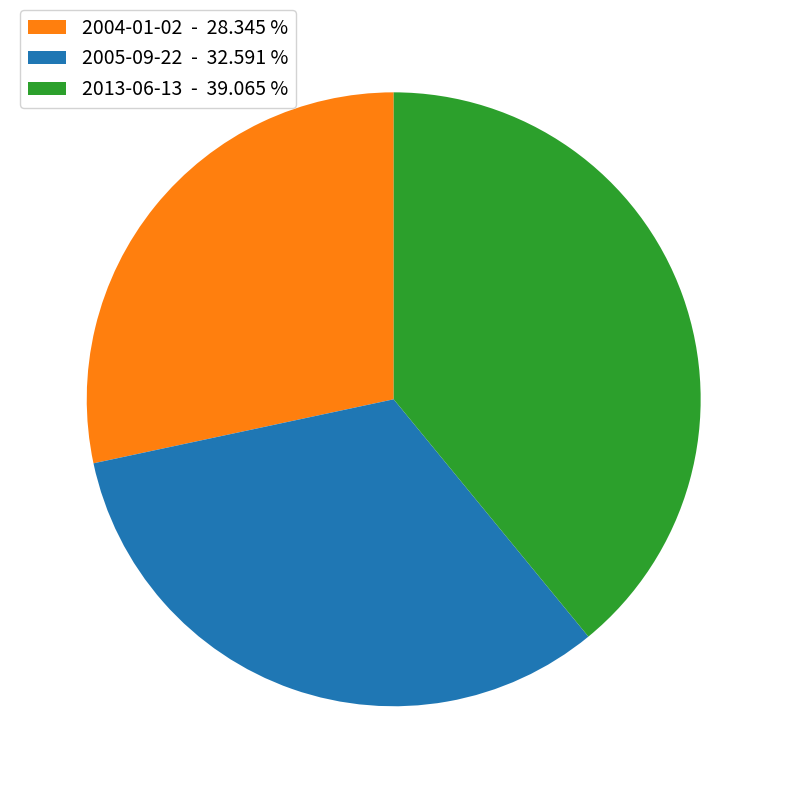

How many slices are in this pie chart?

3